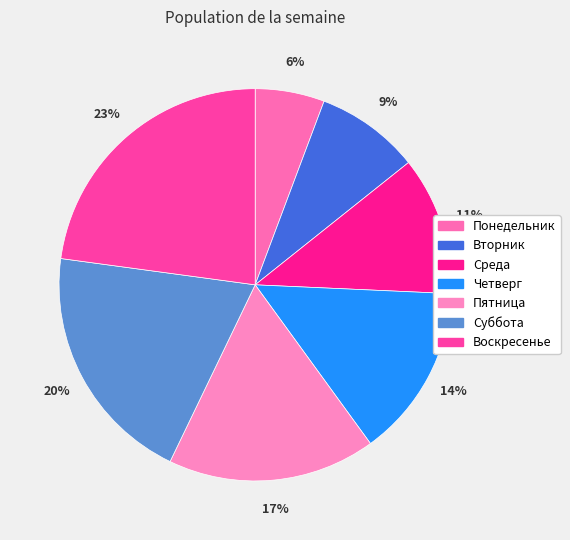

Does Четверг represent more than half of the total?

No